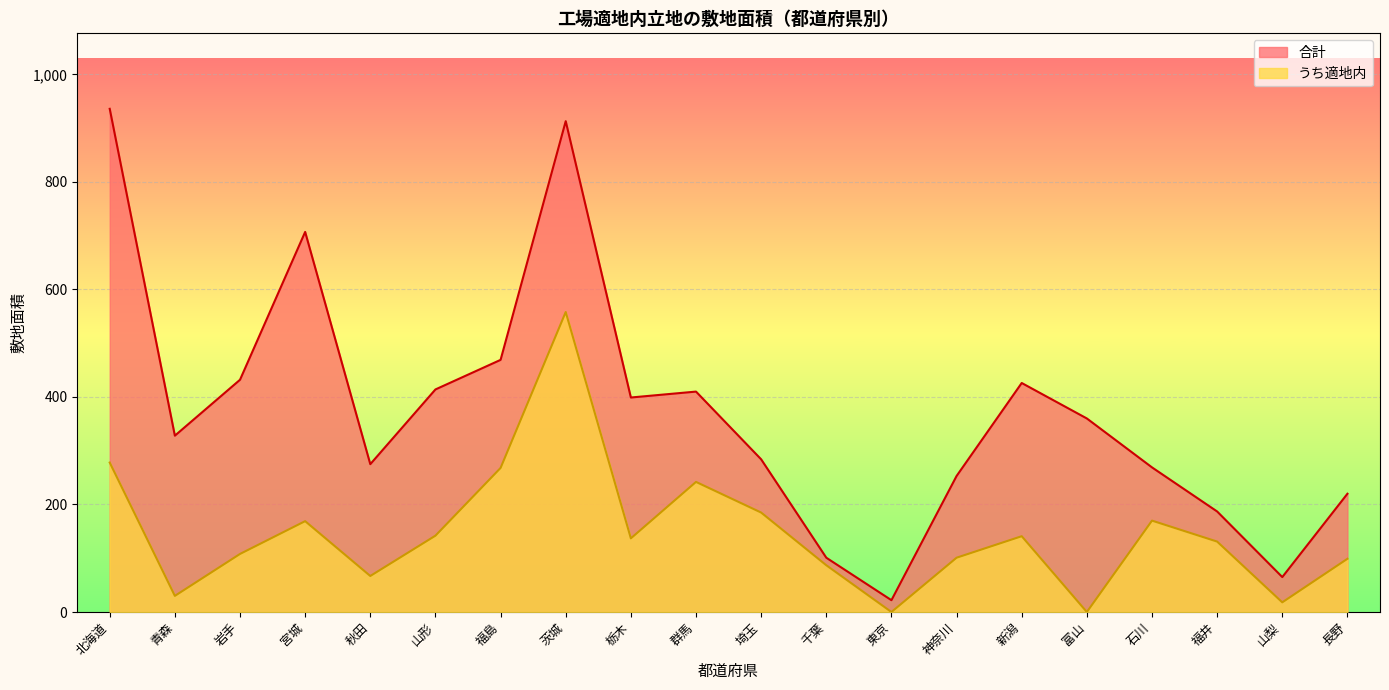

Is it true that 合計 equals 913 at 茨城?

True